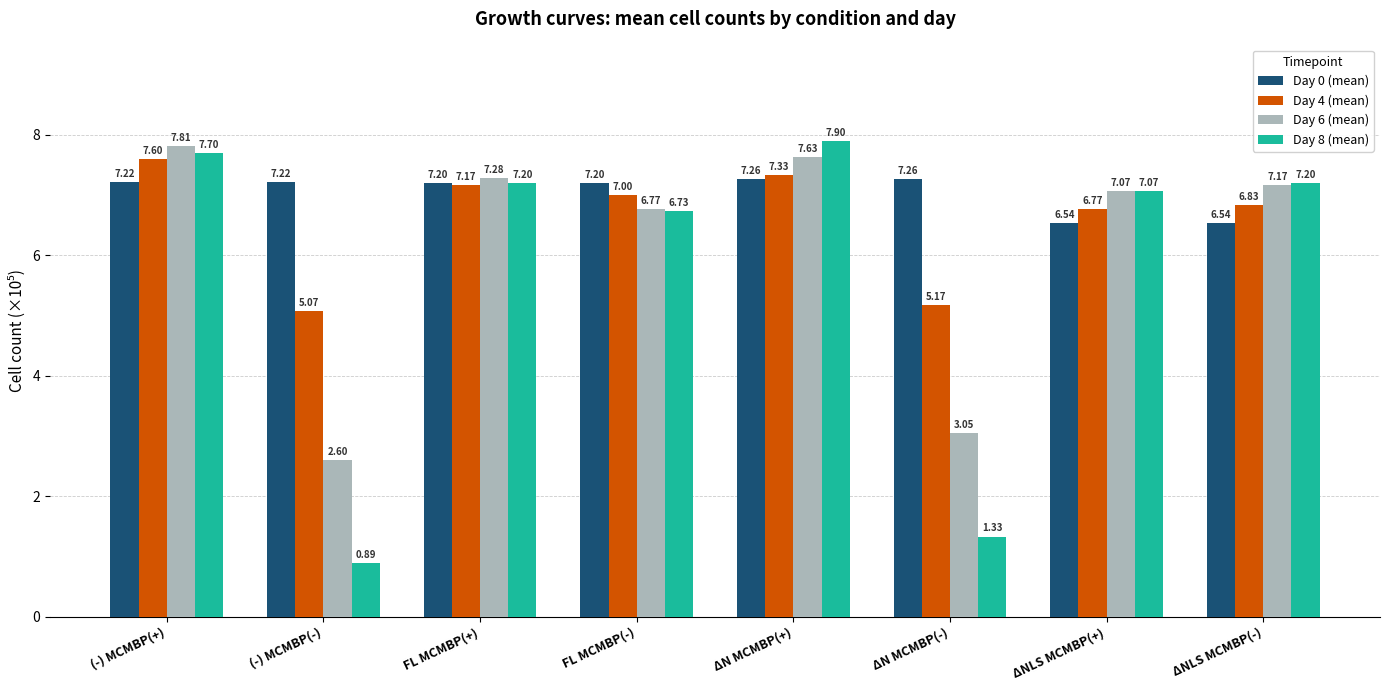

Where is Day 8 (mean) nearest to the value 4?

ΔN MCMBP(-)